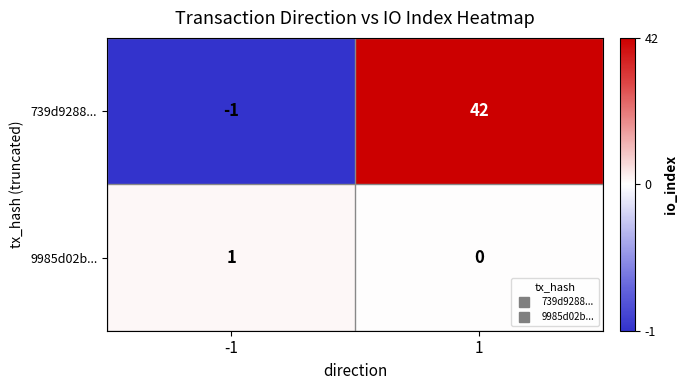

What is the sum of all 739d9288... values?

41